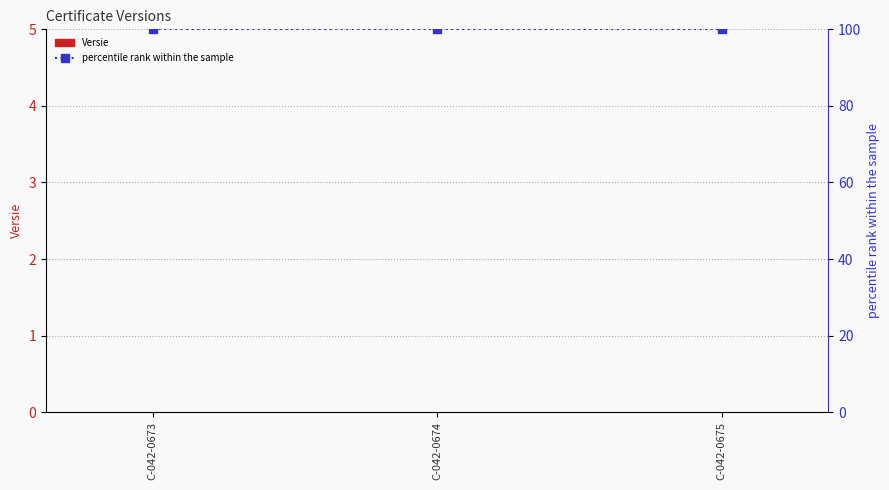

At which label does percentile rank within the sample reach its peak?

C-042-0673